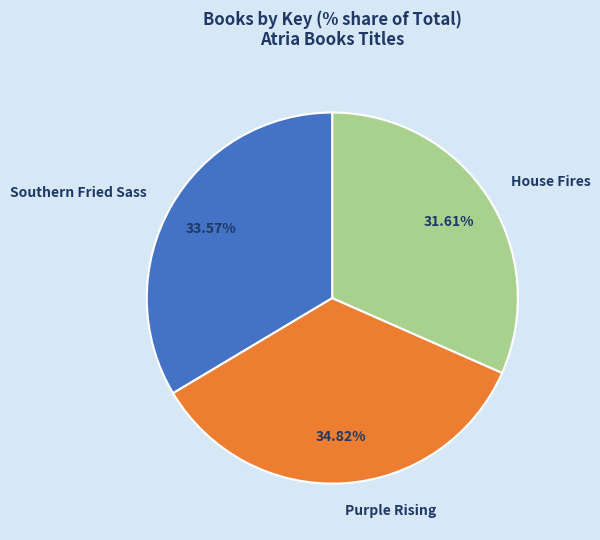

To the nearest percent, what percentage of the pie is Purple Rising?

35%